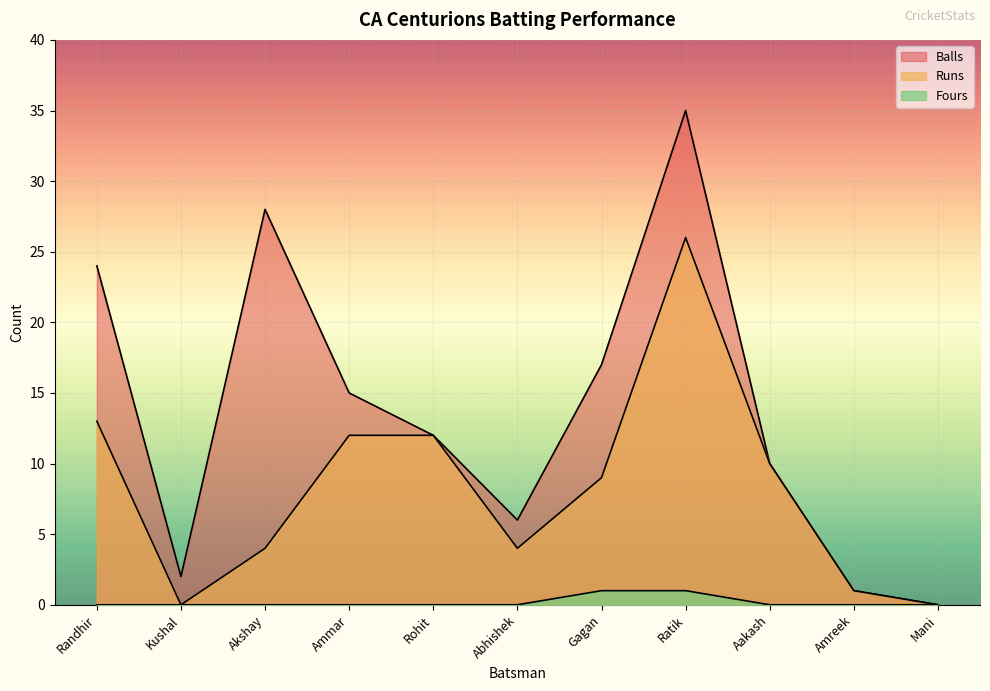

Which series has the largest total across all categories?

Balls